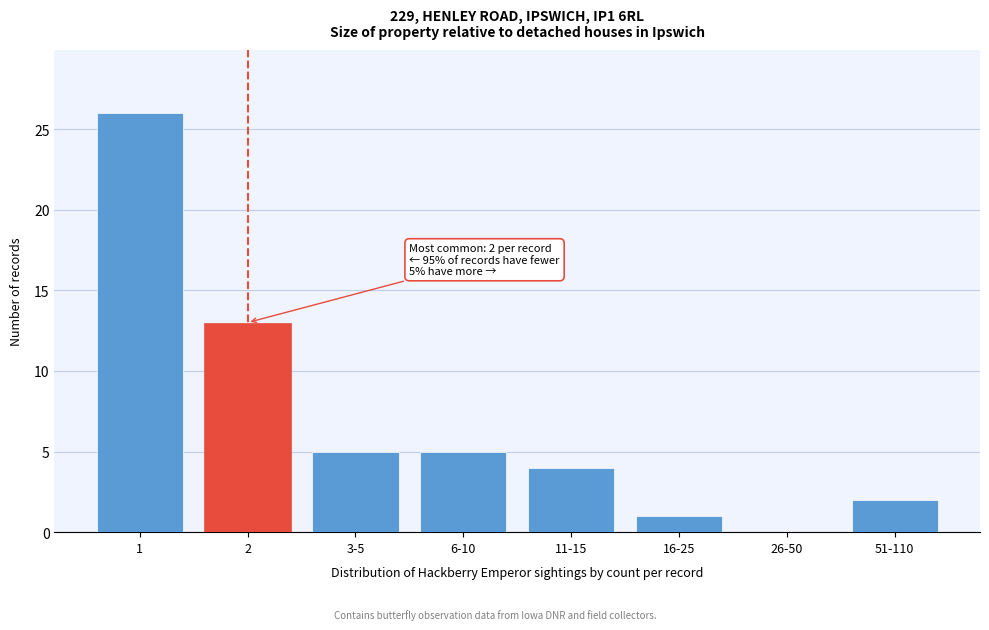

Reading right to left, what are all the values shown in this chart?

51-110=2	26-50=0	16-25=1	11-15=4	6-10=5	3-5=5	2=13	1=26